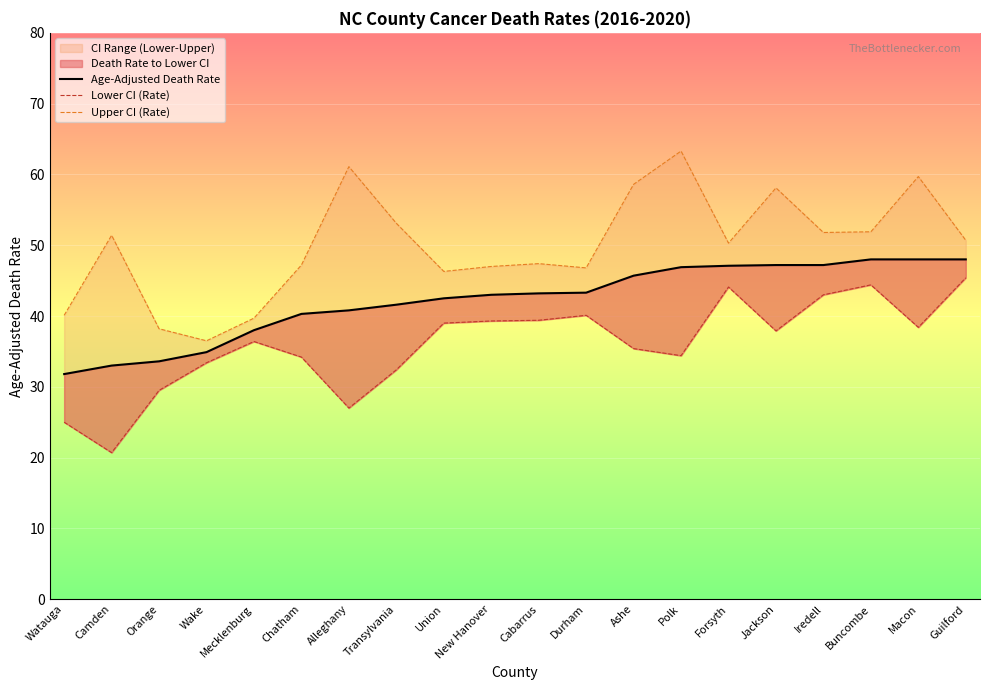

True or false: Age-Adjusted Death Rate has more than 2 interior local peaks.

False